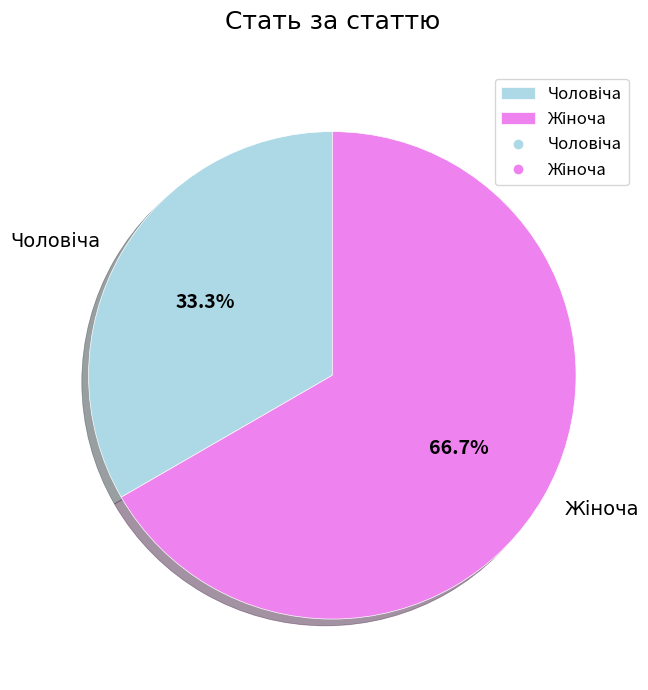

Is there a majority slice in this chart?

Yes